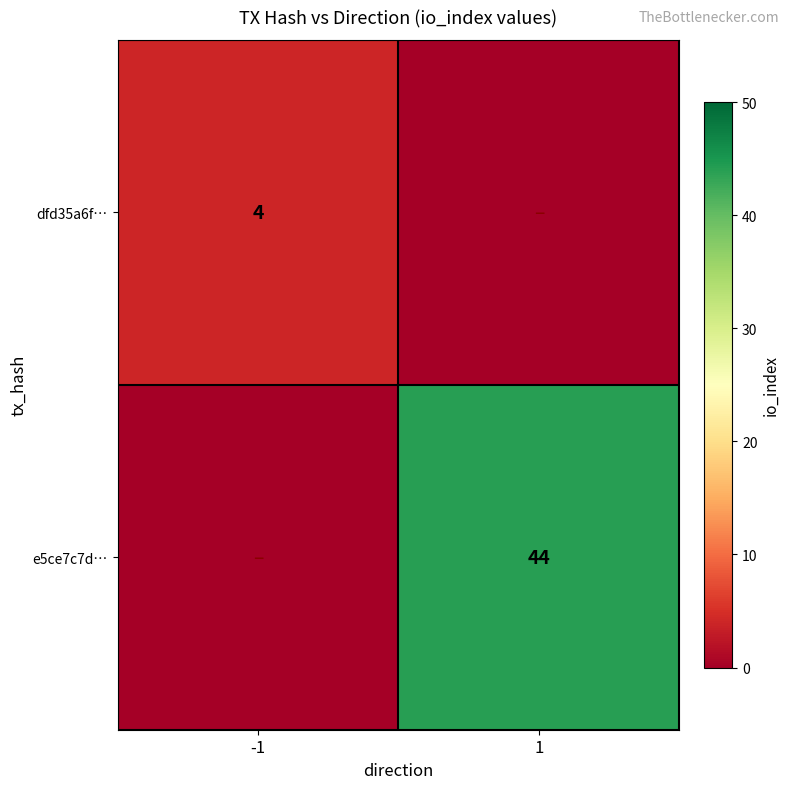

The value of e5ce7c7d… at 1 is 44. True or false?

True